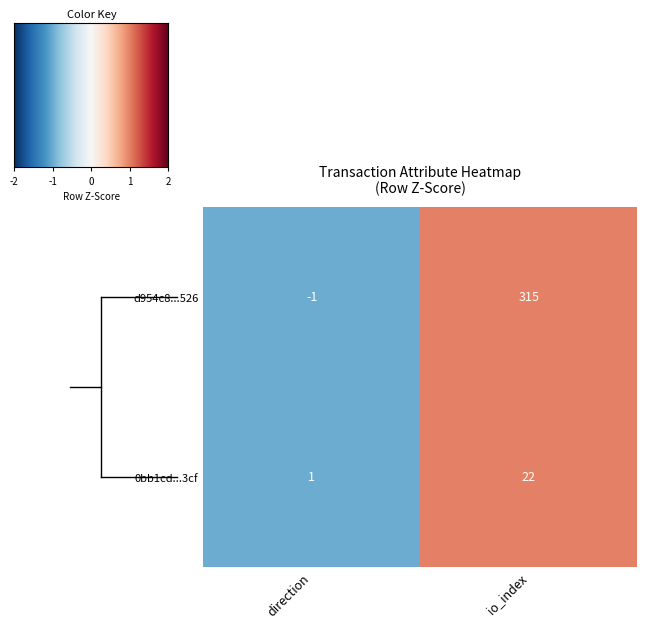

True or false: d954c8...526 has a value of 545 at io_index.

False